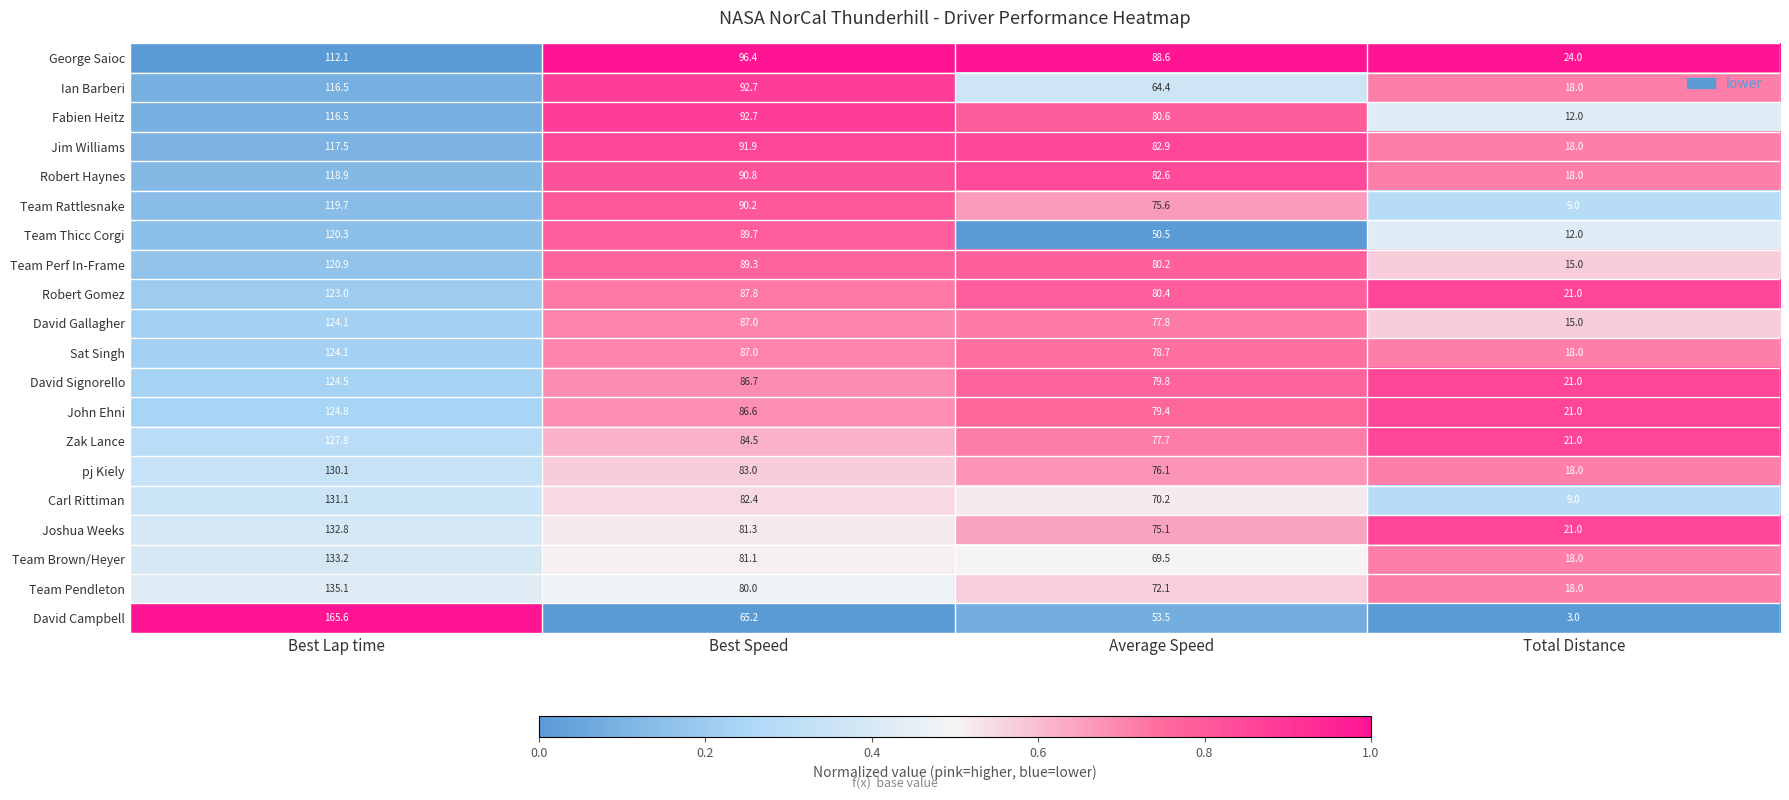

Which series changed the most between Best Speed and Total Distance?

Team Rattlesnake